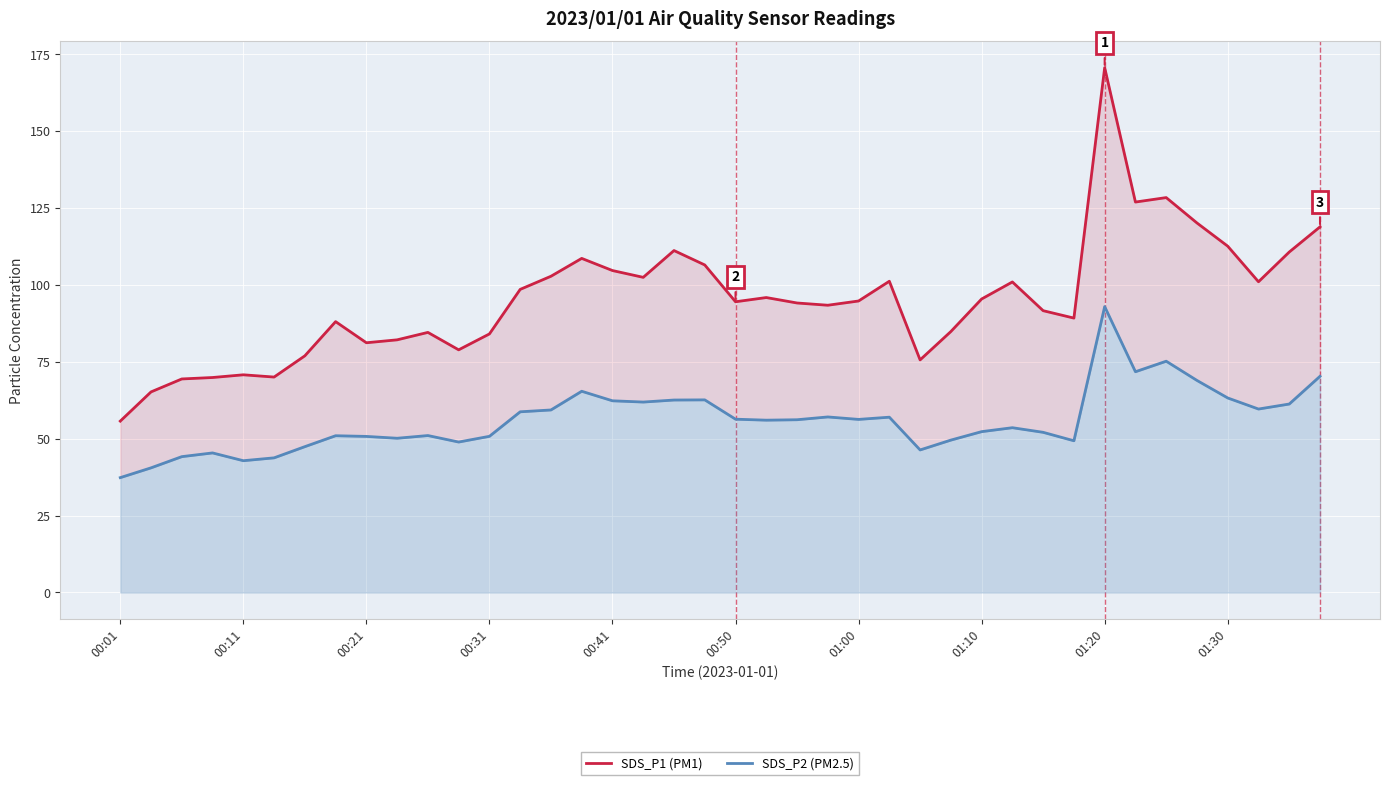

True or false: SDS_P2 (PM2.5) and SDS_P1 (PM1) cross at least once.

False